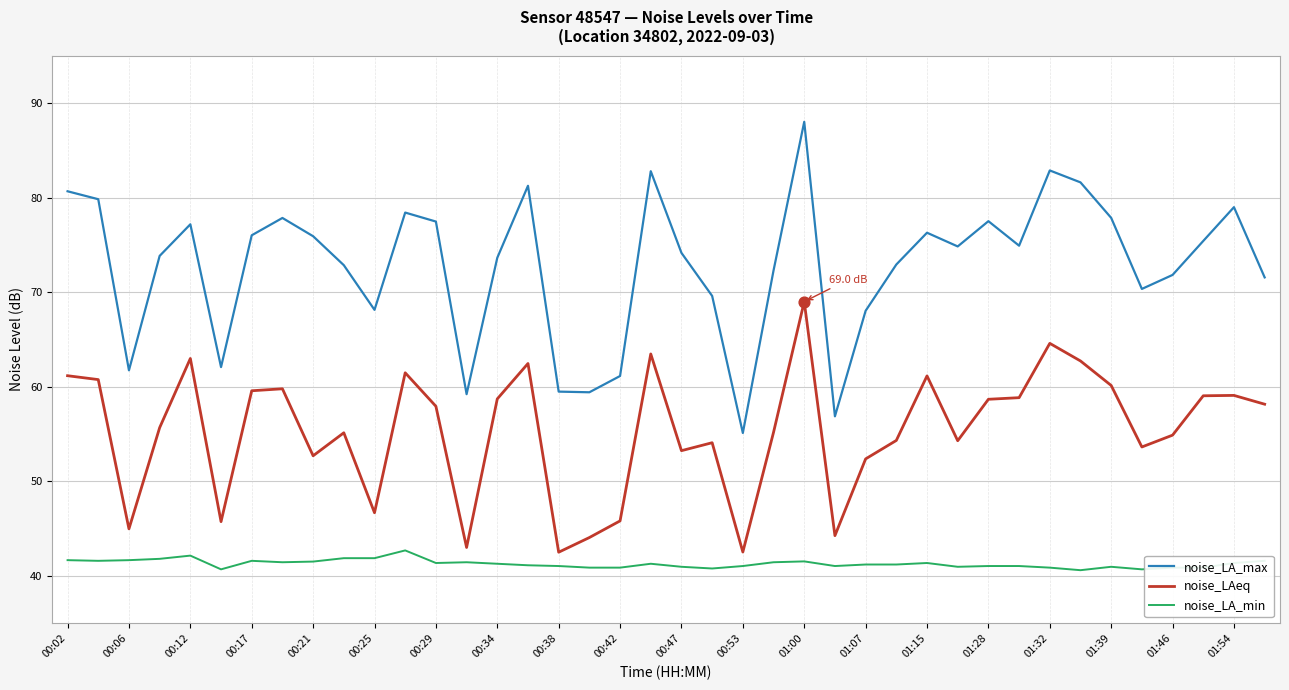

Which series has the largest total across all categories?

noise_LA_max